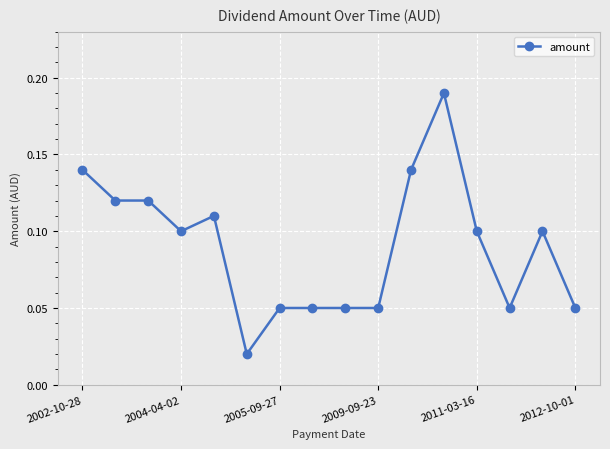

How many categories are shown in the chart?

16